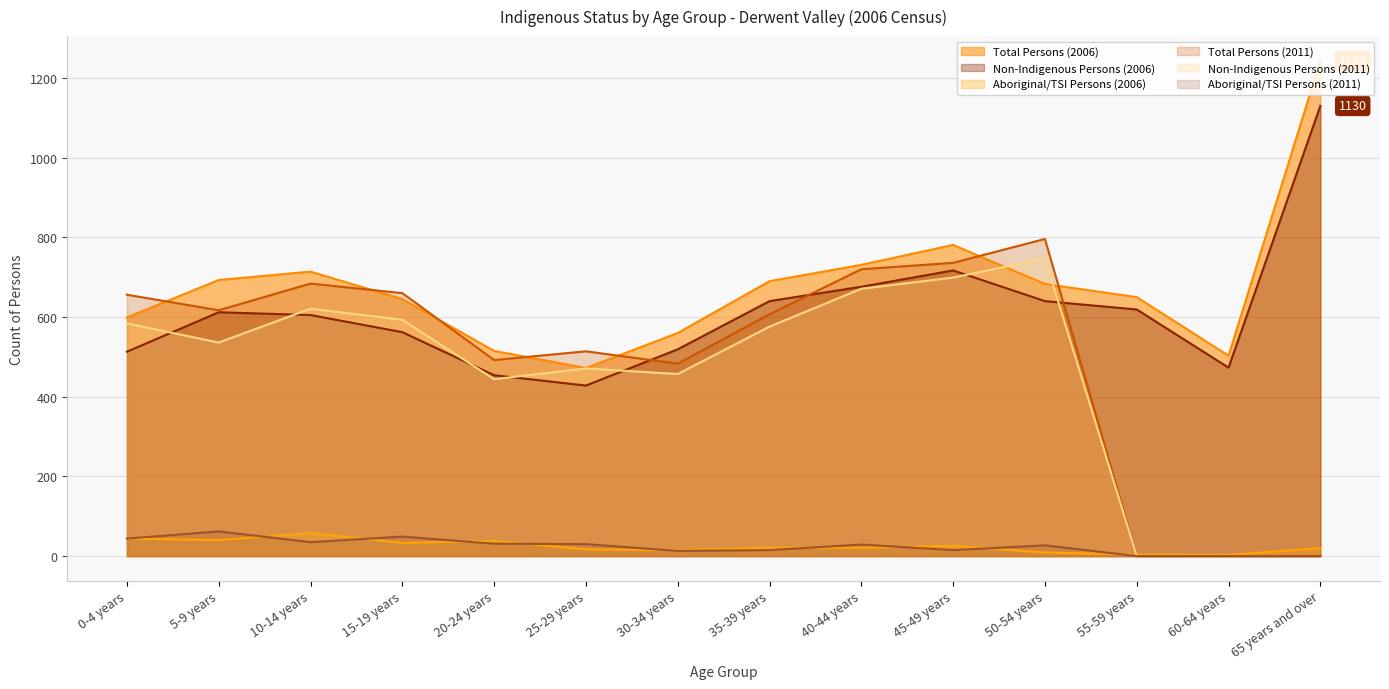

At which category does Non-Indigenous Persons (2006) reach its first local valley?

25-29 years